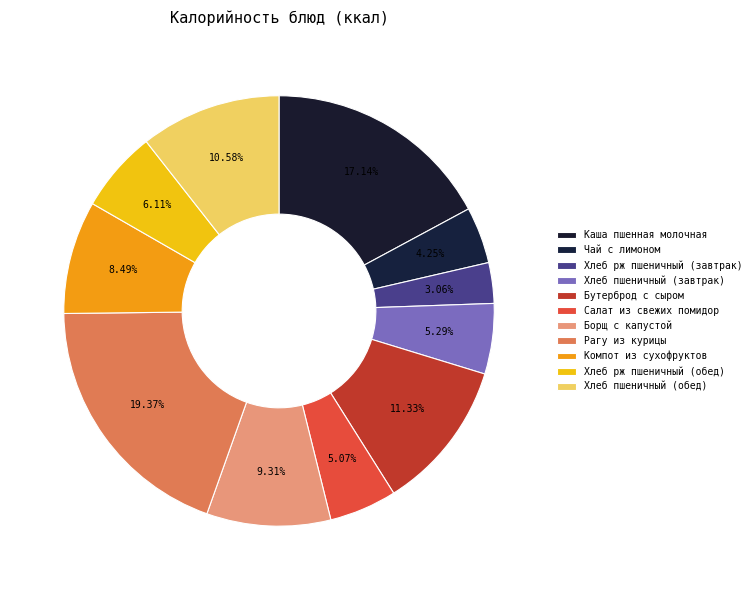

Is Рагу из курицы the majority of the pie?

No